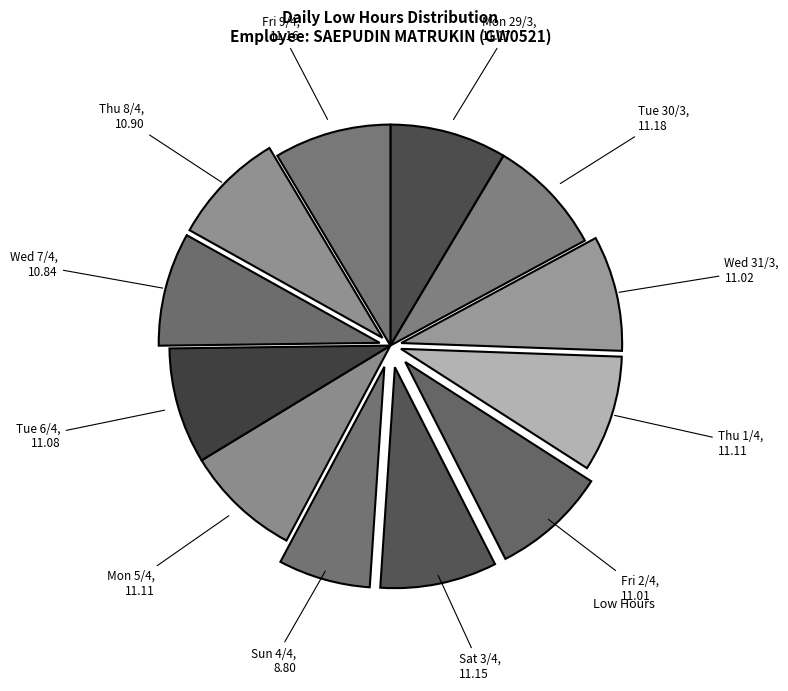

Rank the categories by value from highest to lowest.

Tue 30/3, Mon 29/3, Fri 9/4, Sat 3/4, Thu 1/4, Mon 5/4, Tue 6/4, Wed 31/3, Fri 2/4, Thu 8/4, Wed 7/4, Sun 4/4